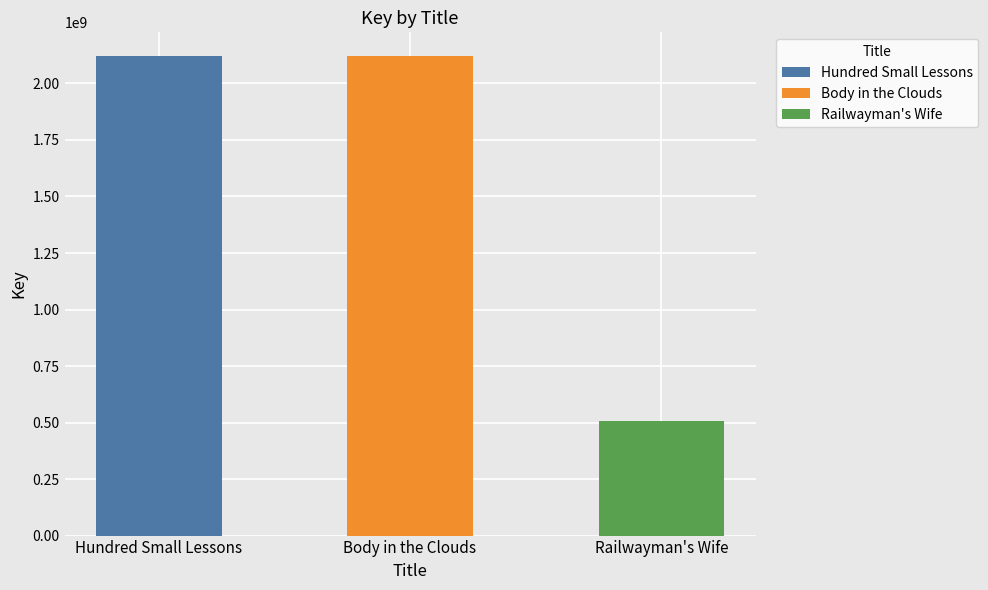

What is the sum of all values?

4745638522